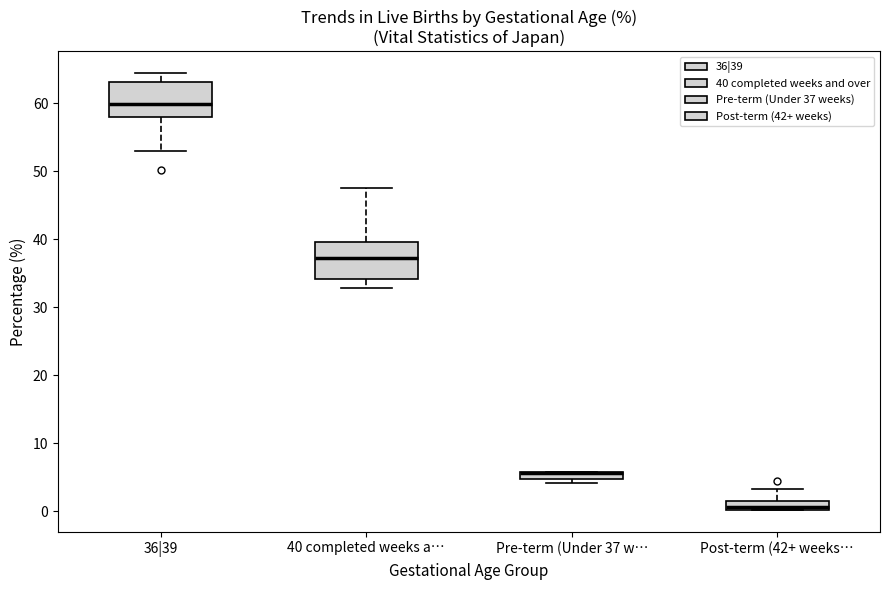

Where is the lower edge of the box for 40 completed weeks a… on the y-axis? The values are not printed on the chart, so give them approximately, as read against the axis.

34